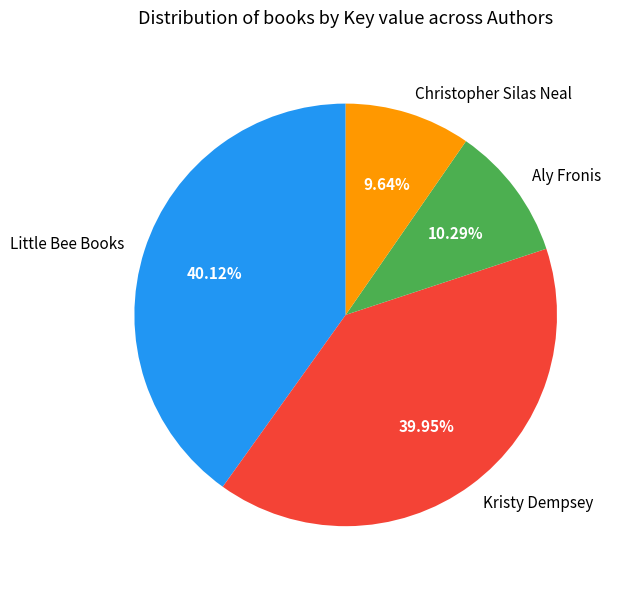

Is the sum of Christopher Silas Neal and Little Bee Books greater than half?

No